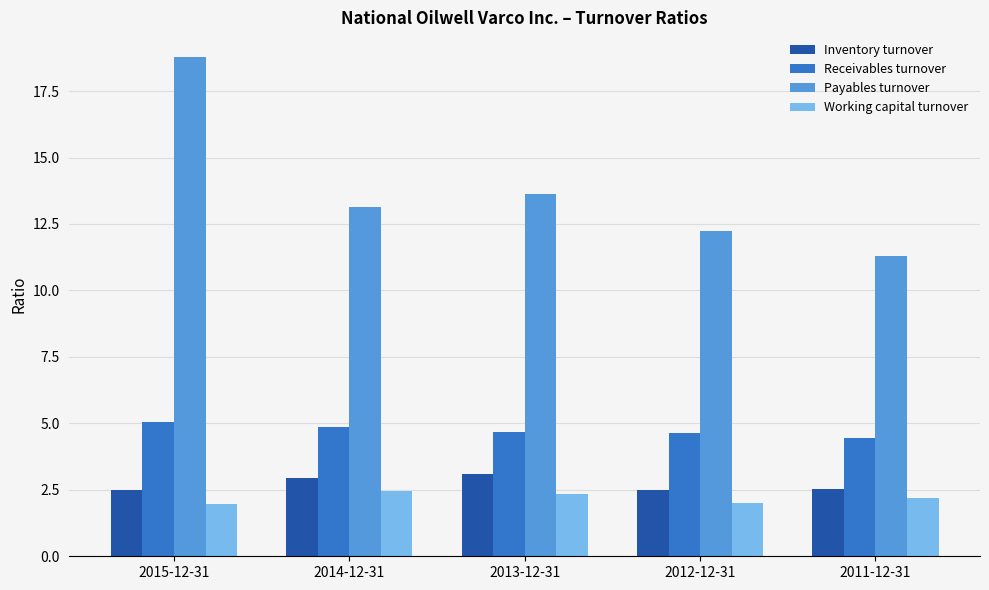

How many groups of bars are there?

5